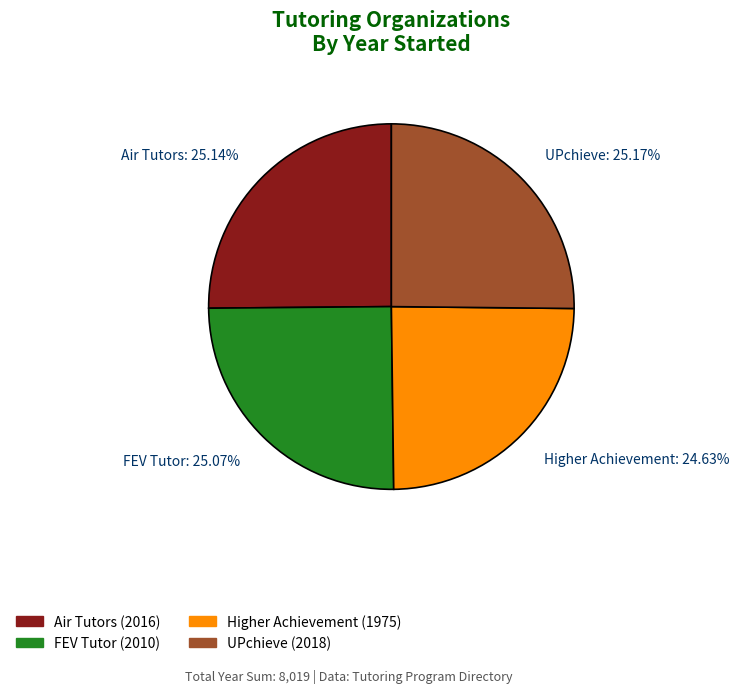

Between Air Tutors and Higher Achievement, which is larger?

Air Tutors